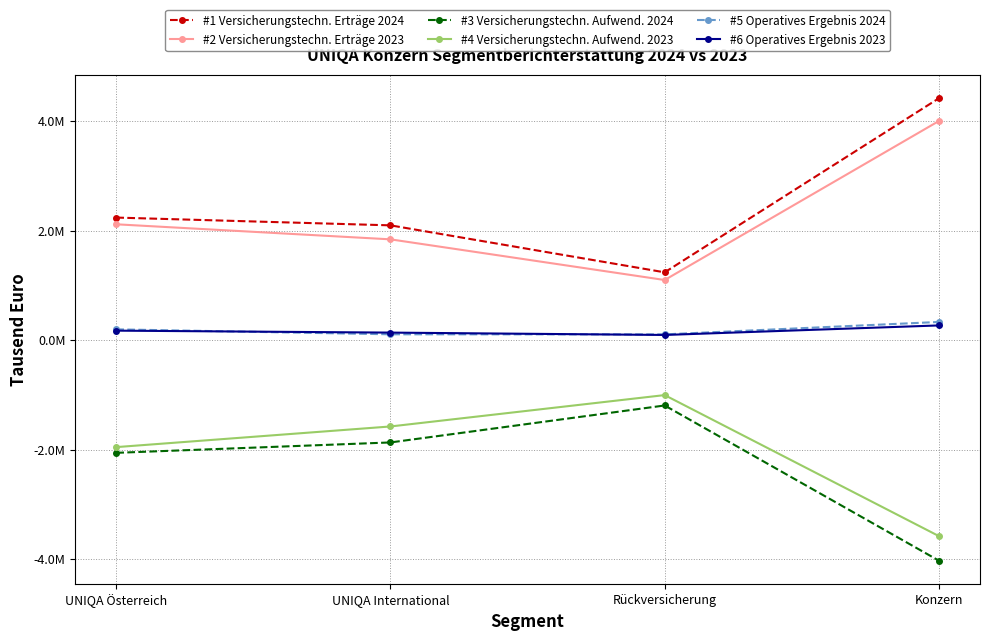

Reading right to left, list all the values displayed in this chart.

#1 Versicherungstechn. Erträge 2024: Konzern=4421781	Rückversicherung=1240453	UNIQA International=2099196	UNIQA Österreich=2241296
#2 Versicherungstechn. Erträge 2023: Konzern=4006268	Rückversicherung=1099964	UNIQA International=1843347	UNIQA Österreich=2118482
#3 Versicherungstechn. Aufwend. 2024: Konzern=-4029811	Rückversicherung=-1193305	UNIQA International=-1869056	UNIQA Österreich=-2058976
#4 Versicherungstechn. Aufwend. 2023: Konzern=-3580765	Rückversicherung=-1003517	UNIQA International=-1576997	UNIQA Österreich=-1954355
#5 Operatives Ergebnis 2024: Konzern=333325	Rückversicherung=106168	UNIQA International=107733	UNIQA Österreich=197979
#6 Operatives Ergebnis 2023: Konzern=269806	Rückversicherung=95523	UNIQA International=138654	UNIQA Österreich=174456